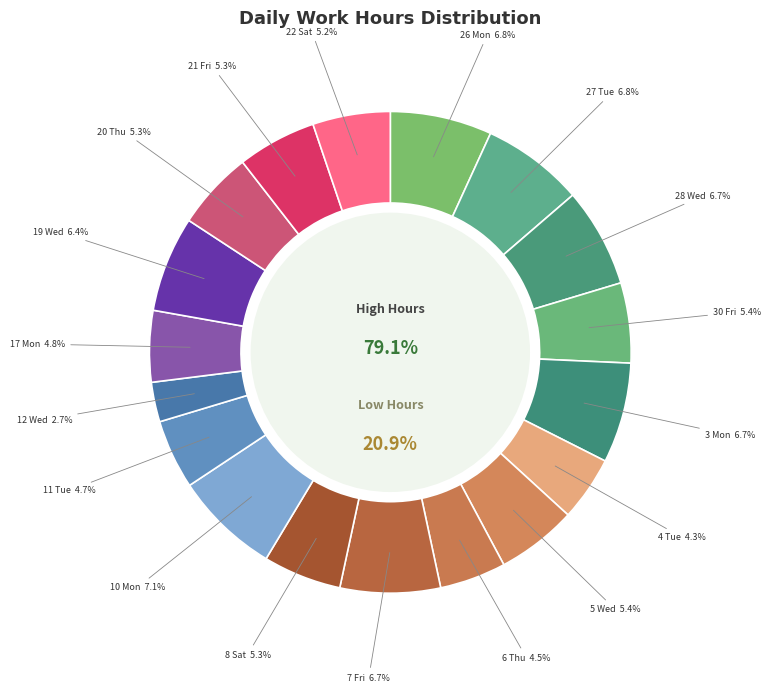

How many slices are in this pie chart?

18